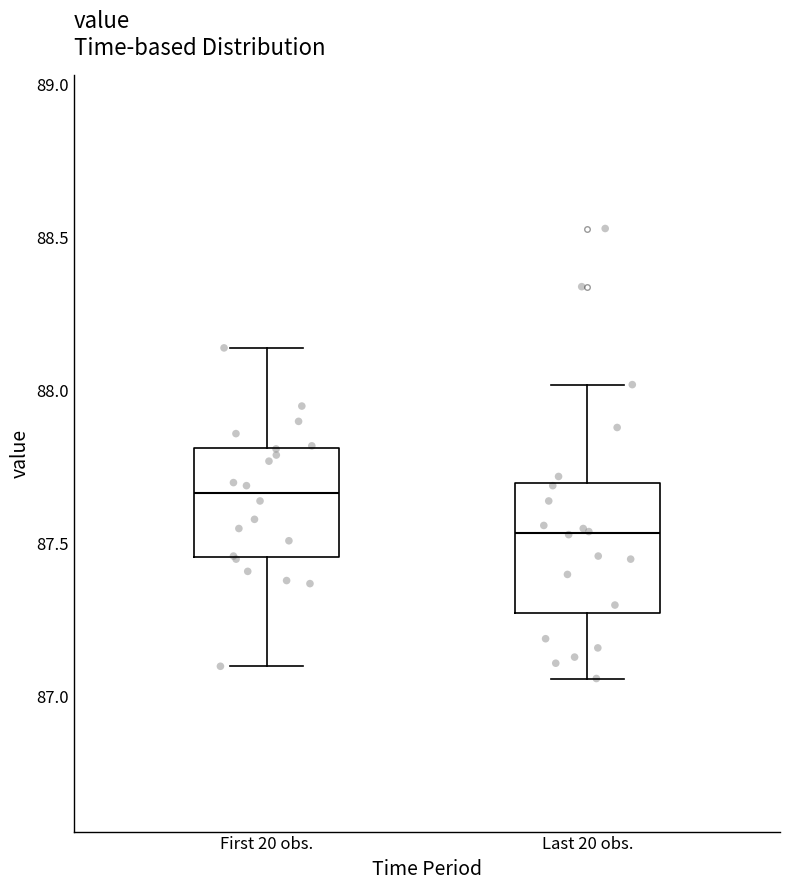

Where is the lower edge of the box for First 20 obs. on the y-axis? The values are not printed on the chart, so give them approximately, as read against the axis.

87.45